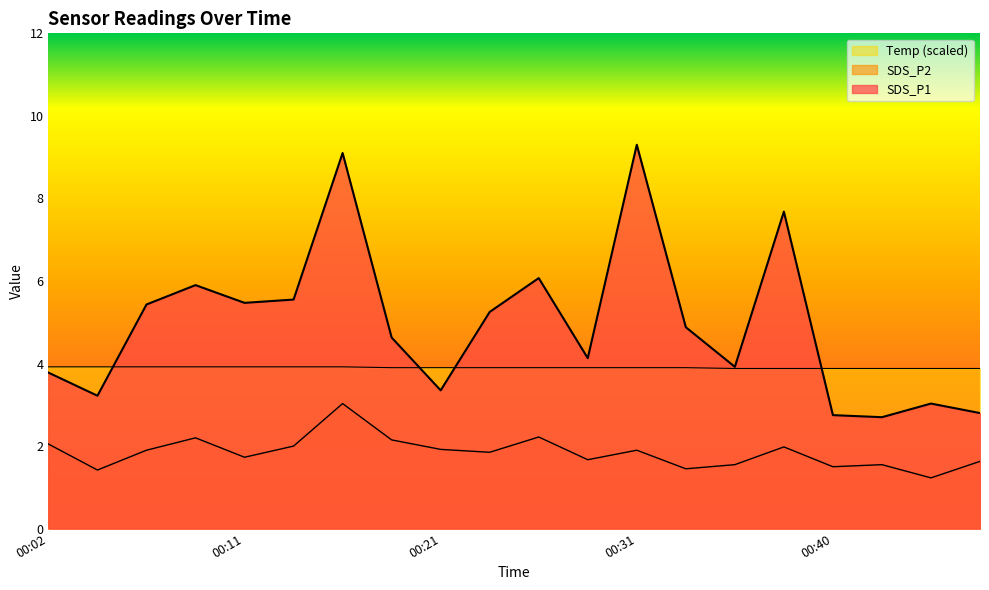

What is the difference between the highest and lowest values at 00:40?

2.4